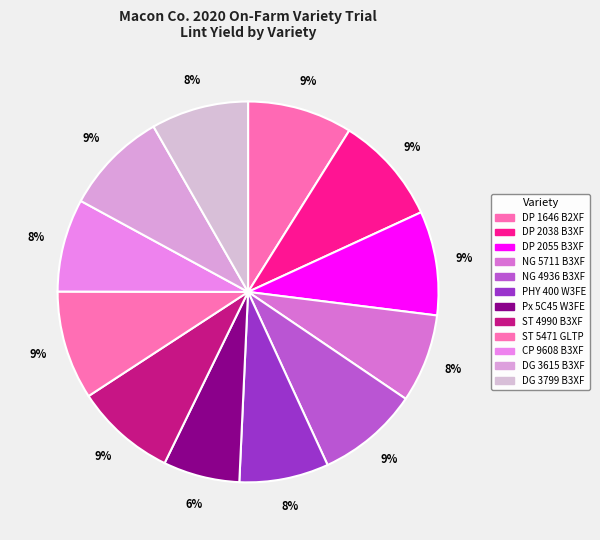

Does DP 2038 B3XF represent more than half of the total?

No